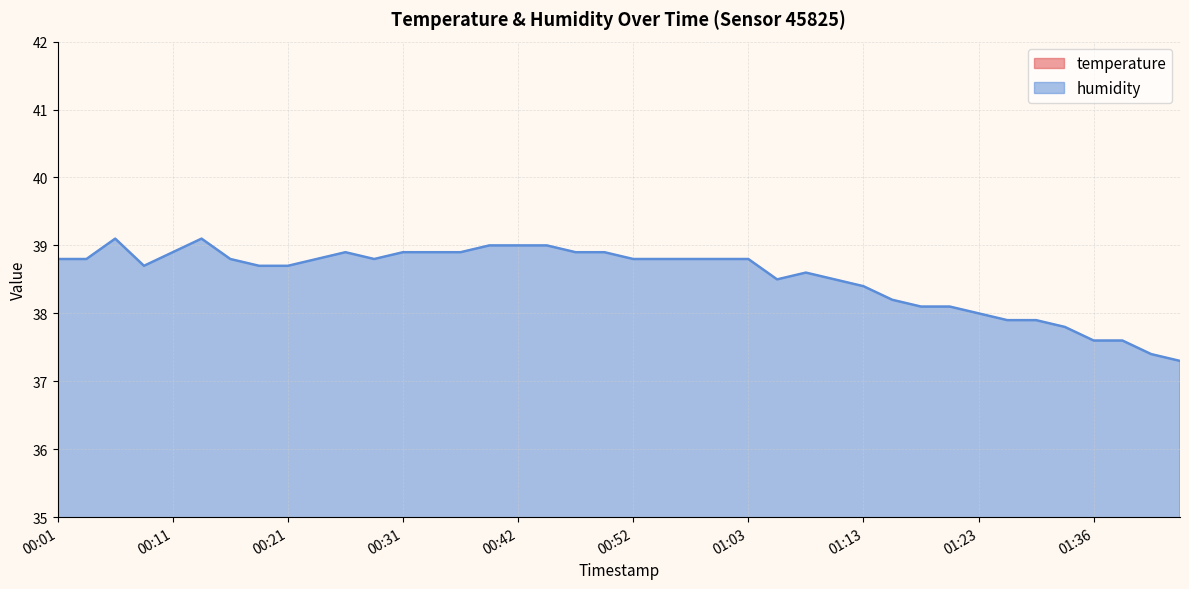

At which category does temperature reach its first local peak?

00:13